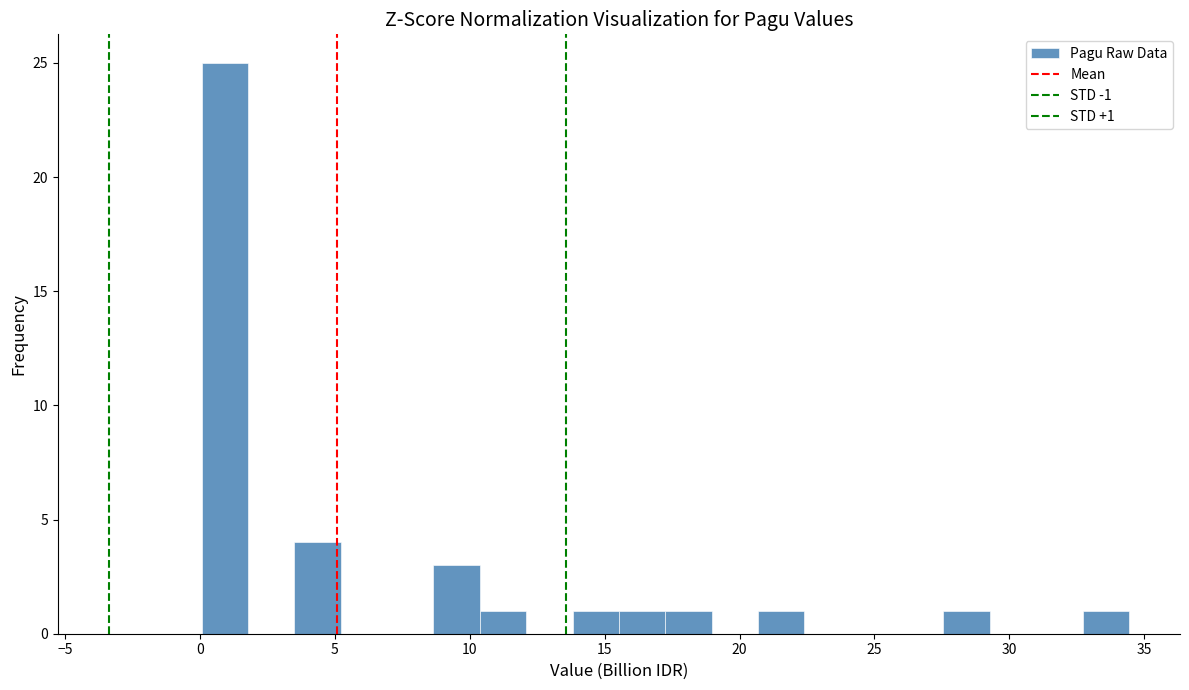

Read against the x-axis, roughly where is the centre of the tallest bar?

1.0